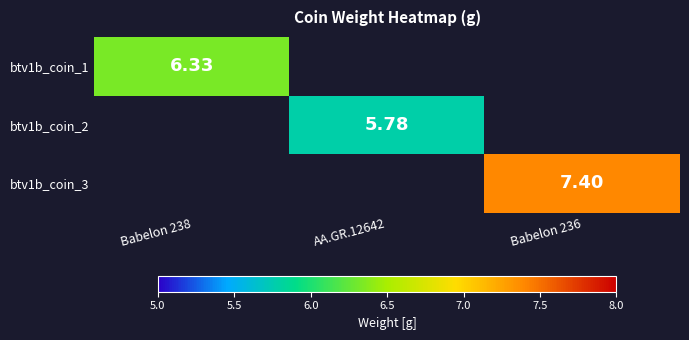

Is the value of btv1b_coin_3 at Babelon 236 greater than the value of btv1b_coin_2 at AA.GR.12642?

Yes